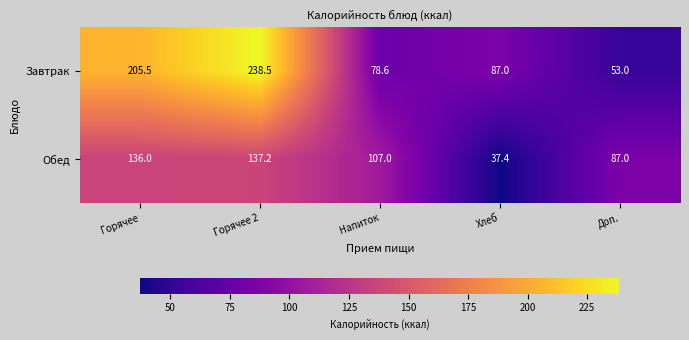

Which category has the lowest value in the Завтрак series?

Доп.